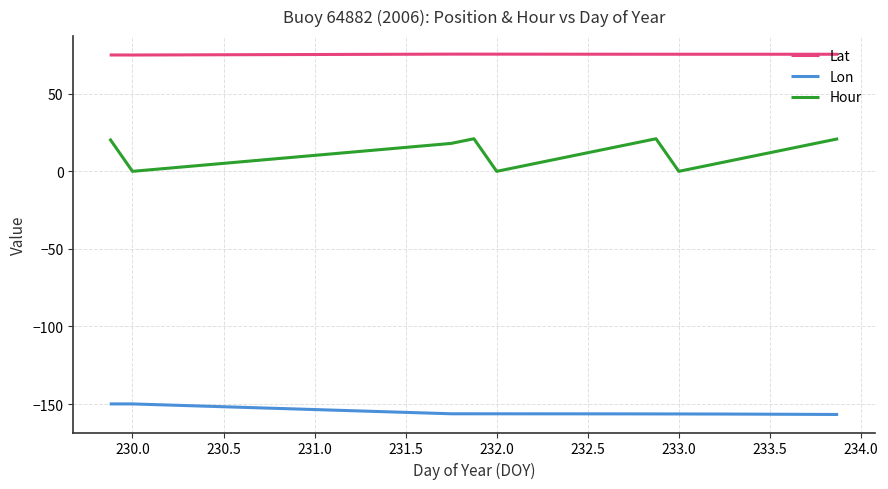

What is the lowest value of the Lon series?

-156.7